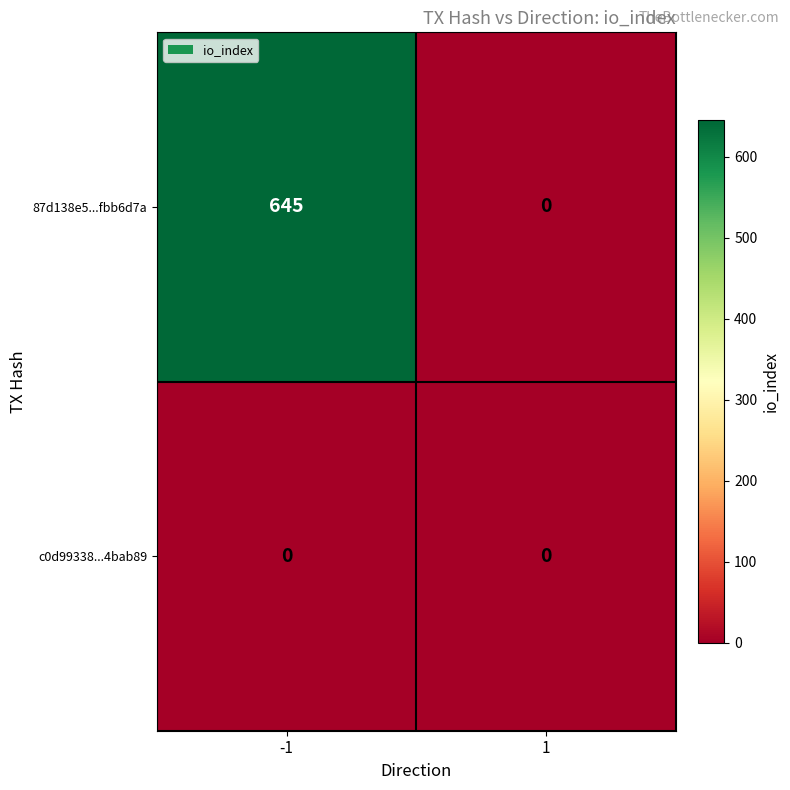

What is the spread (max minus min) of values at -1?

645